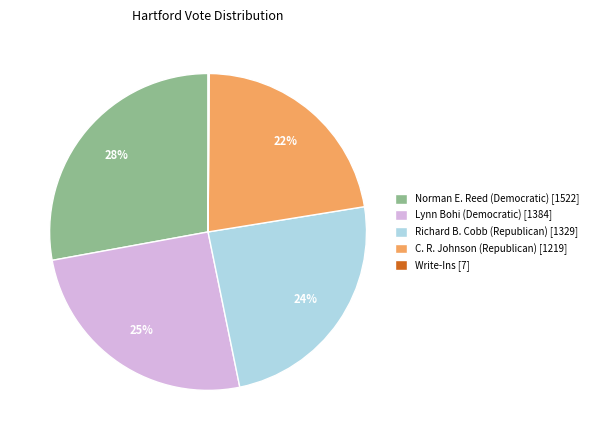

Does any single category account for the majority?

No